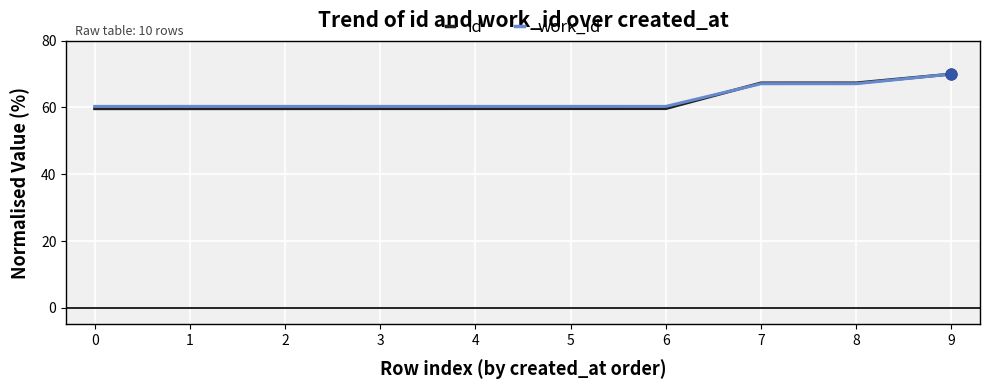

At how many categories does at least one series exceed 65?

3